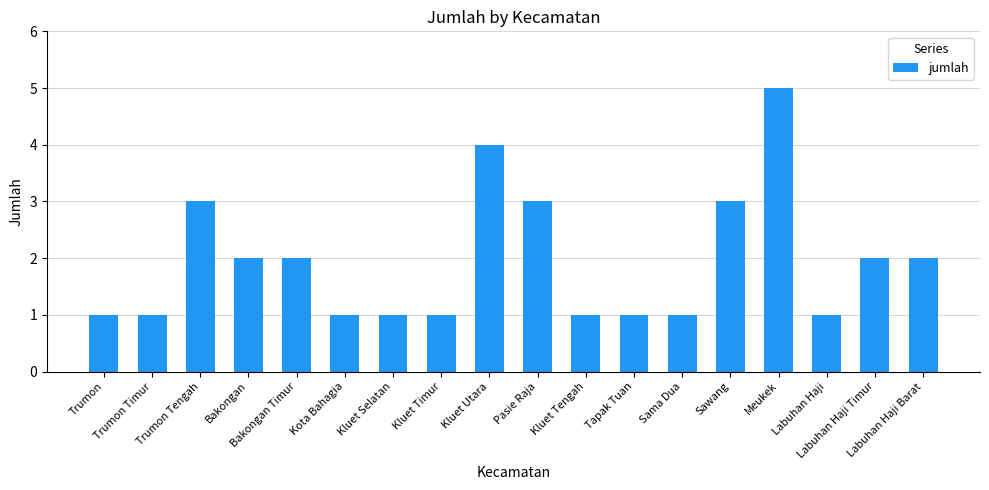

Approximately how many times larger is the value at Kluet Timur compared to Labuhan Haji Barat?

0.5